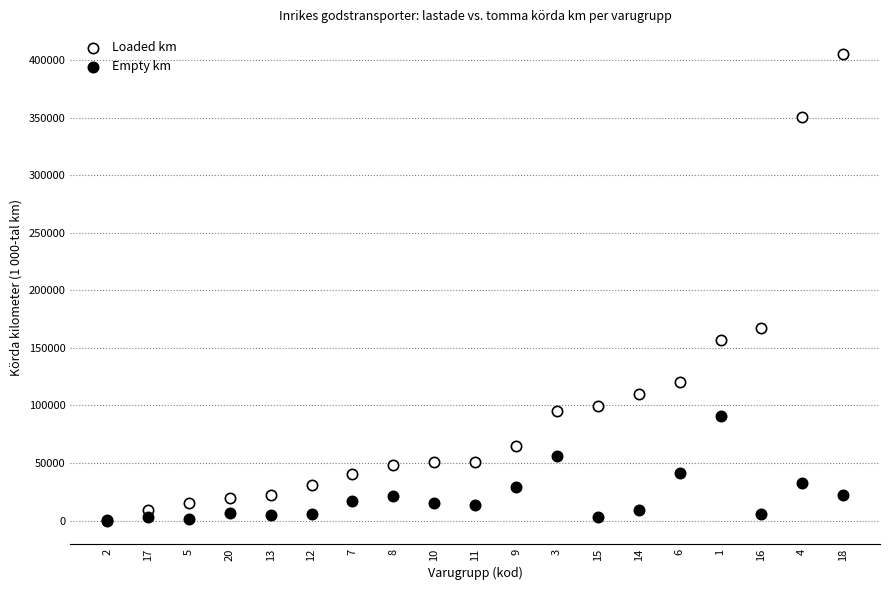

Across all series, what Y value is closest to 202420?

167083.8